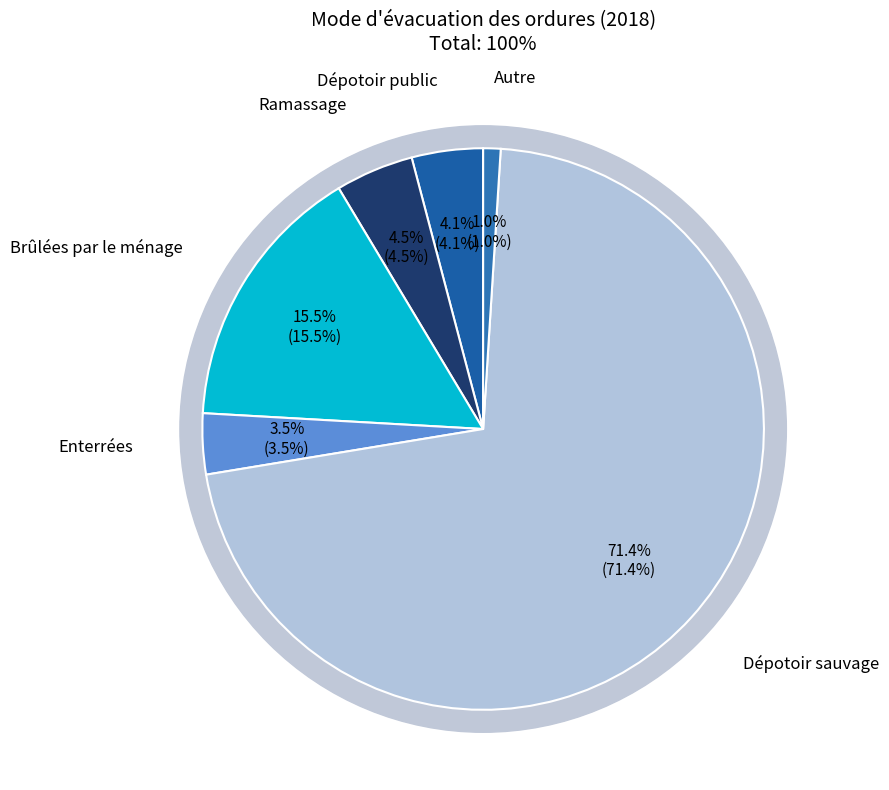

What is the change in value from Ramassage to Enterrées?

-1.0